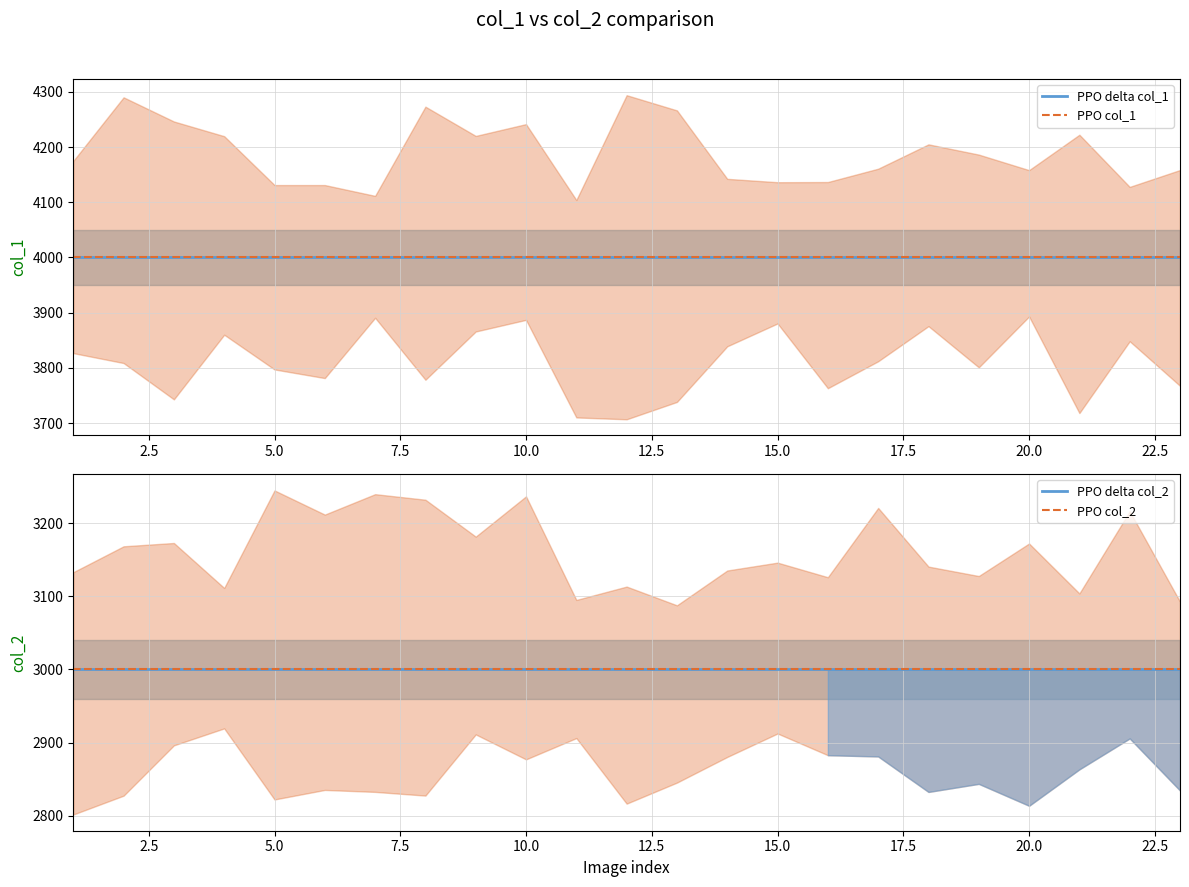

Count the number of categories in the chart.

23